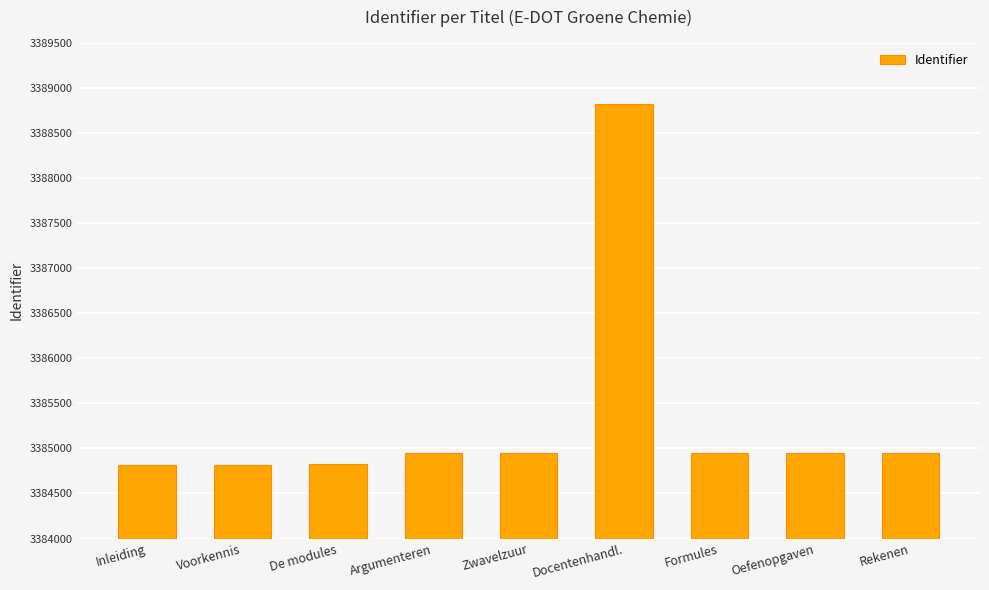

What is the value of the 7th bar from the left?

3384946